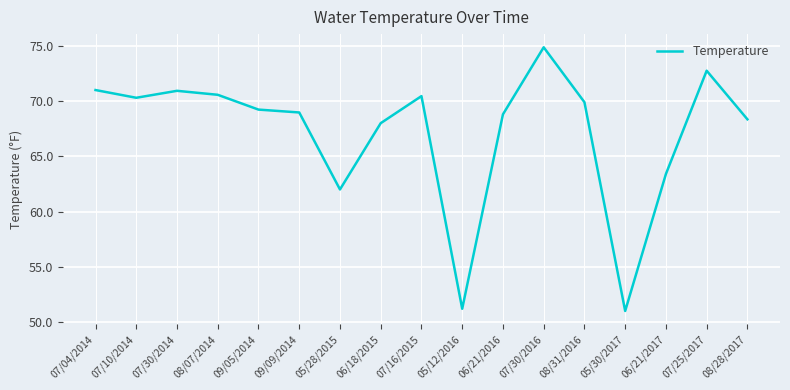

Which has a higher value, 08/31/2016 or 08/28/2017?

08/31/2016